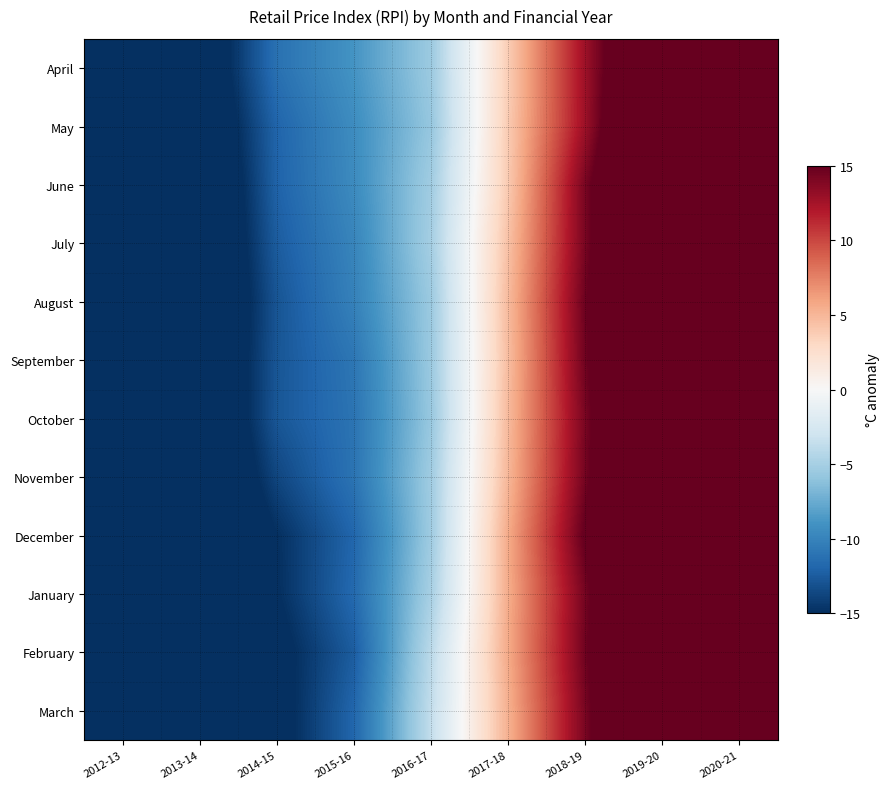

Reading left to right, what are all the values shown in this chart?

April: 2012-13=-24.4	2013-14=-17.4	2014-15=-11.2	2015-16=-8.9	2016-17=-5.5	2017-18=3.7	2018-19=12.8	2019-20=21.2	2020-21=29.8
May: 2012-13=-25.5	2013-14=-17.9	2014-15=-12.0	2015-16=-9.4	2016-17=-5.8	2017-18=3.8	2018-19=12.8	2019-20=22.6	2020-21=31.3
June: 2012-13=-26.6	2013-14=-18.7	2014-15=-12.1	2015-16=-9.5	2016-17=-5.3	2017-18=3.9	2018-19=14.2	2019-20=22.7	2020-21=31.4
July: 2012-13=-26.4	2013-14=-18.8	2014-15=-12.5	2015-16=-9.9	2016-17=-5.1	2017-18=4.4	2018-19=14.2	2019-20=22.7	2020-21=31.4
August: 2012-13=-26.9	2013-14=-18.9	2014-15=-12.9	2015-16=-10.1	2016-17=-5.5	2017-18=4.8	2018-19=14.7	2019-20=23.2	2020-21=32.0
September: 2012-13=-26.3	2013-14=-18.6	2014-15=-12.9	2015-16=-10.9	2016-17=-5.6	2017-18=4.6	2018-19=14.5	2019-20=23.1	2020-21=31.9
October: 2012-13=-24.9	2013-14=-18.6	2014-15=-12.8	2015-16=-11.0	2016-17=-5.7	2017-18=4.8	2018-19=14.2	2019-20=22.7	2020-21=31.5
November: 2012-13=-25.2	2013-14=-18.7	2014-15=-13.7	2015-16=-11.0	2016-17=-5.3	2017-18=5.0	2018-19=14.4	2019-20=23.0	2020-21=31.8
December: 2012-13=-25.7	2013-14=-19.1	2014-15=-15.0	2015-16=-11.9	2016-17=-5.4	2017-18=5.6	2018-19=15.1	2019-20=23.7	2020-21=32.6
January: 2012-13=-24.7	2013-14=-17.9	2014-15=-15.1	2015-16=-11.7	2016-17=-5.0	2017-18=5.5	2018-19=14.3	2019-20=22.8	2020-21=31.6
February: 2012-13=-24.9	2013-14=-18.3	2014-15=-15.8	2015-16=-12.5	2016-17=-4.1	2017-18=5.6	2018-19=14.5	2019-20=23.1	2020-21=32.0
March: 2012-13=-24.3	2013-14=-18.2	2014-15=-15.9	2015-16=-11.9	2016-17=-3.7	2017-18=5.3	2018-19=14.2	2019-20=22.8	2020-21=31.7